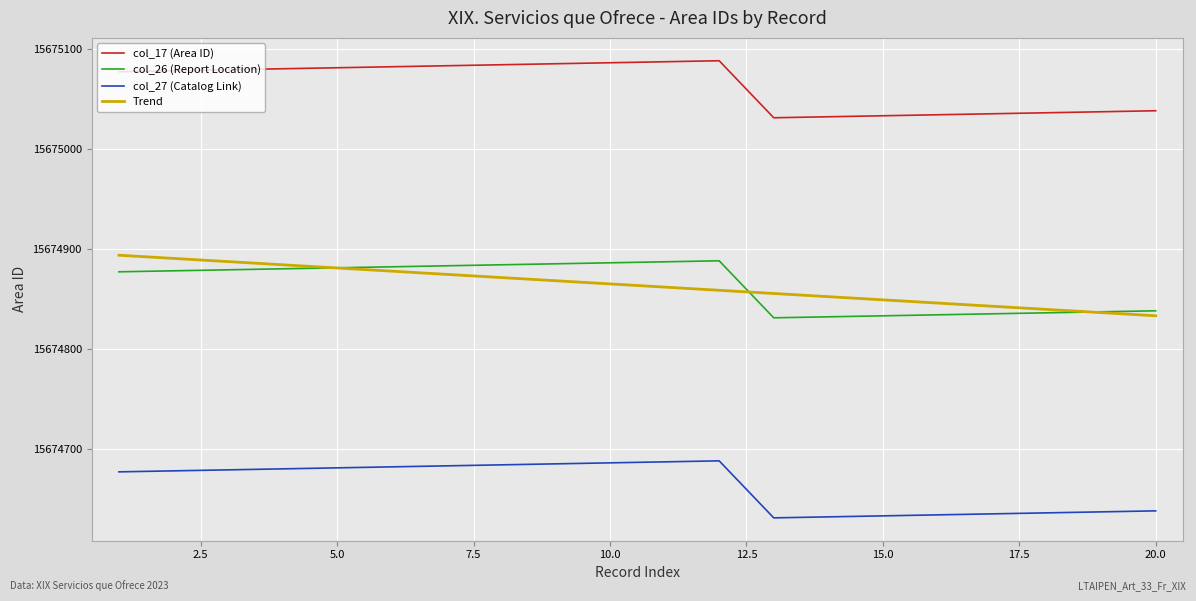

What is the highest value of the col_27 (Catalog Link) series?

15674688.0